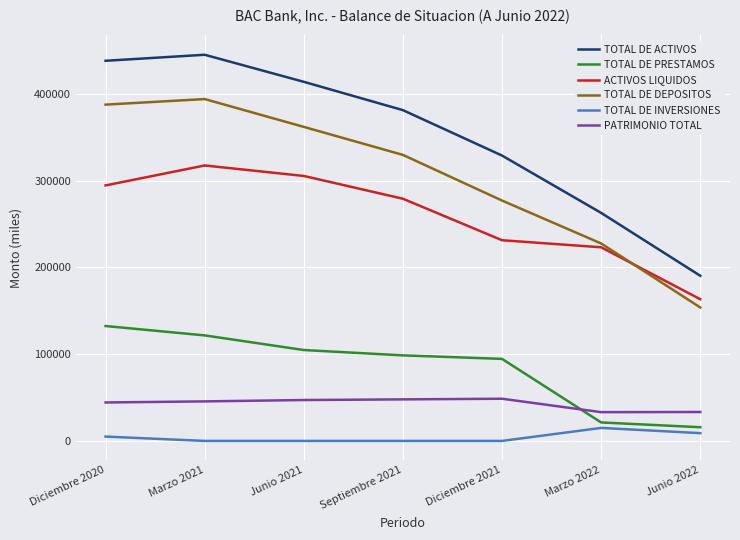

Does the chart display data point markers on the line(s)?

No